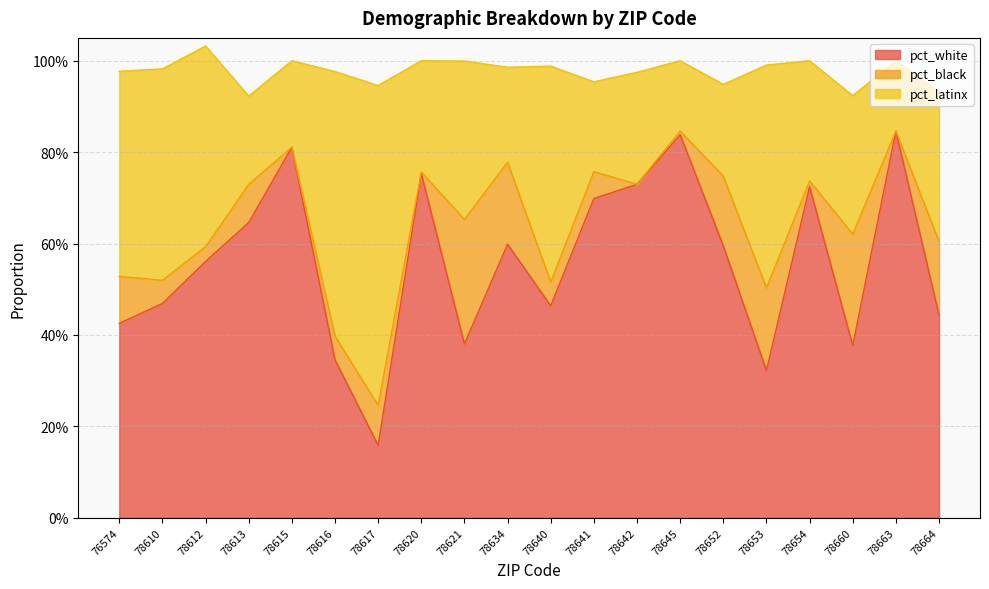

How many interior local peaks does the pct_latinx series have?

7